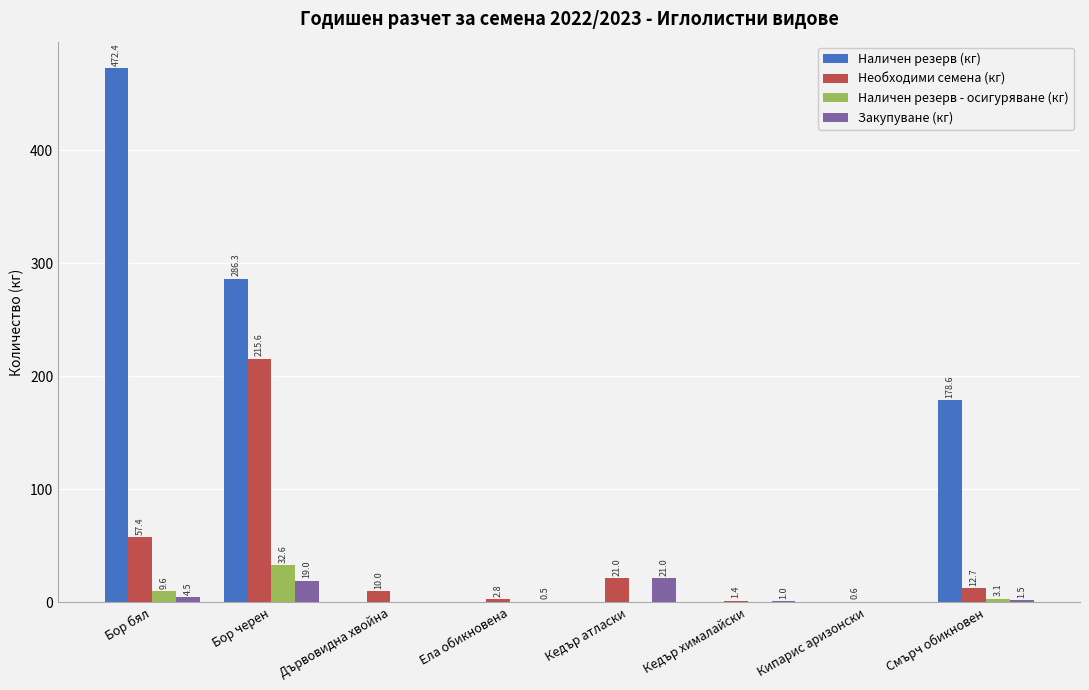

Which series has the widest spread of values?

Наличен резерв (кг)